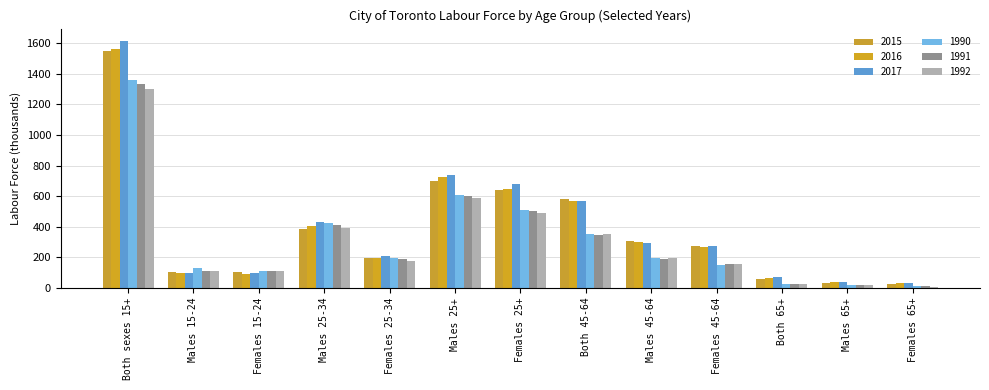

How many categories are shown in the chart?

13